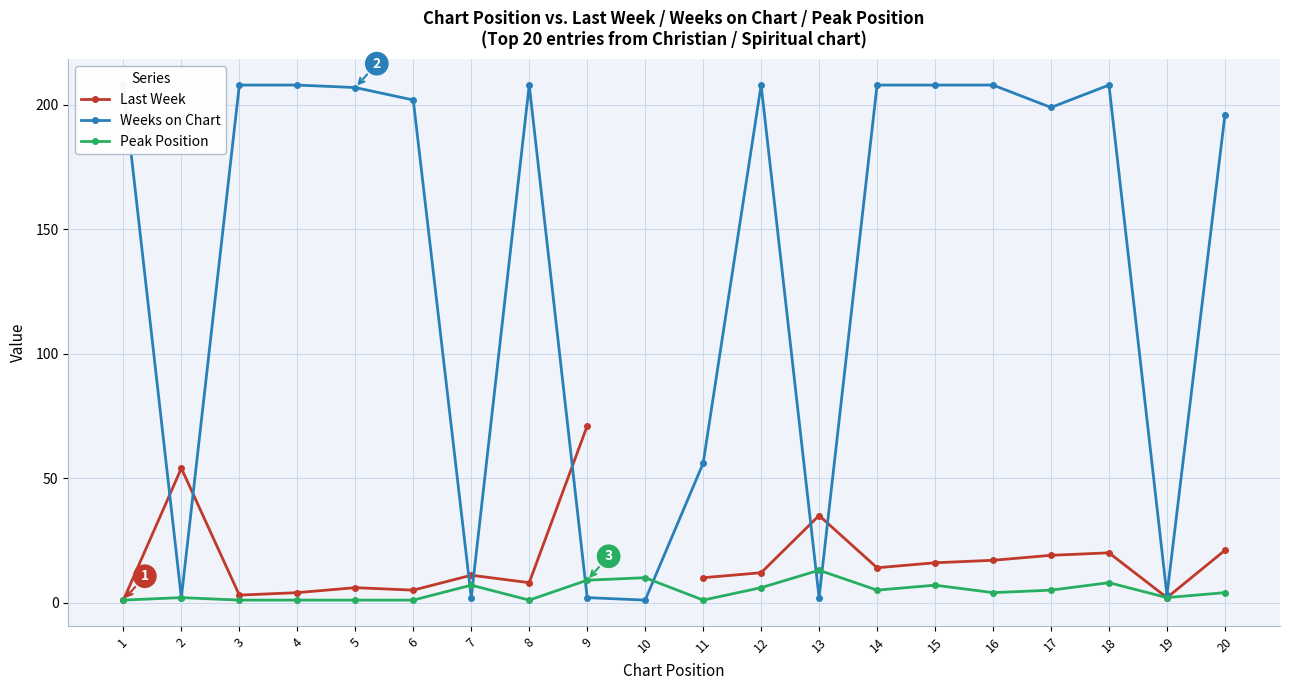

How many interior local valleys does the Weeks on Chart series have?

6